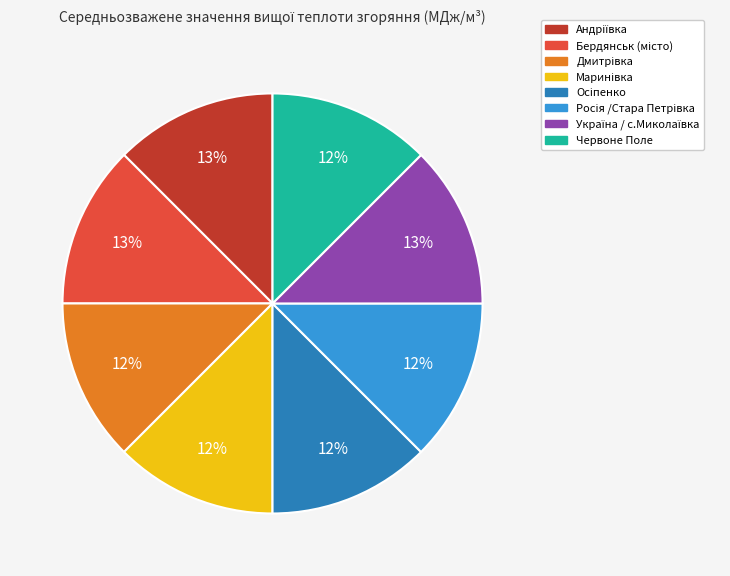

To the nearest percent, what is the average slice percentage?

12%